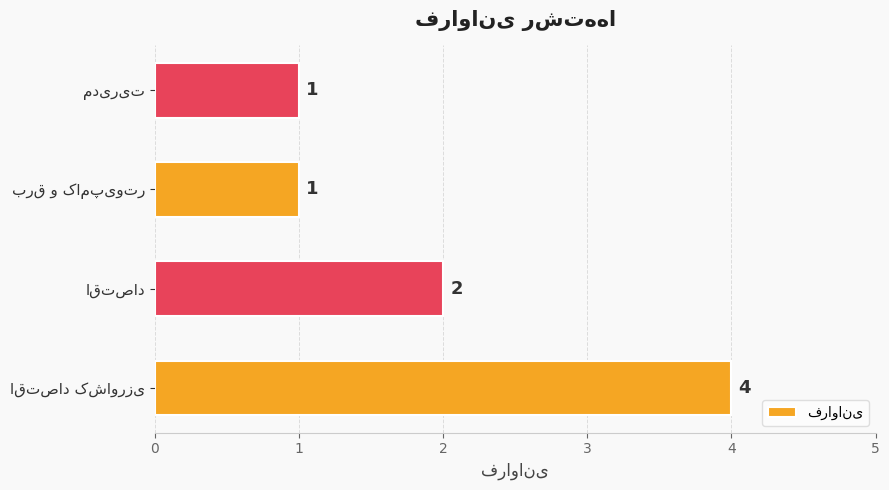

What is the difference between the maximum and minimum values?

3